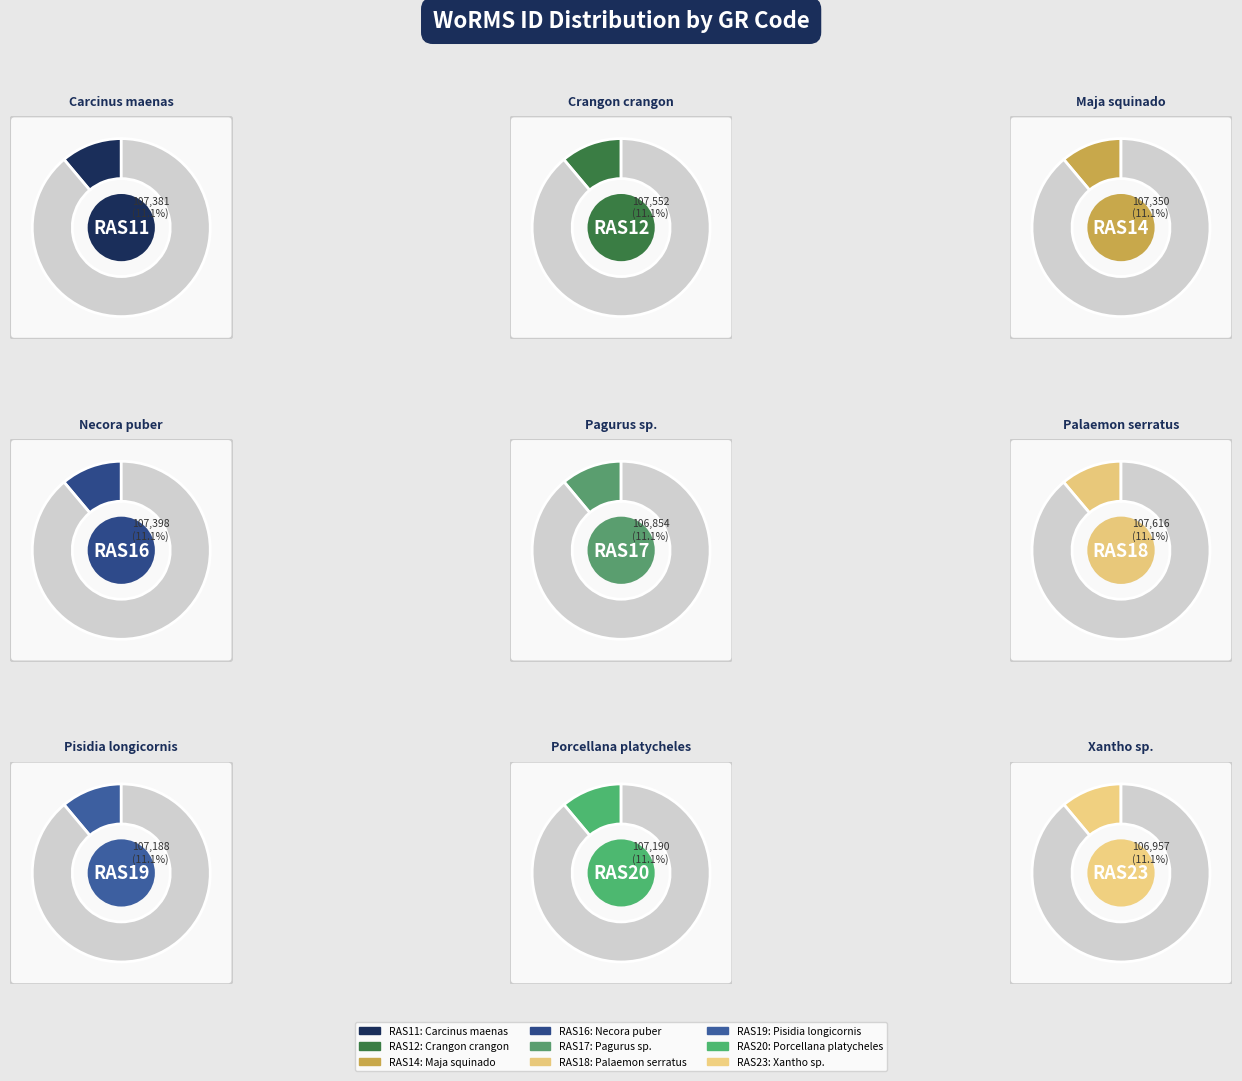

To the nearest percent, what percentage of the pie is Pagurus sp.?

11%